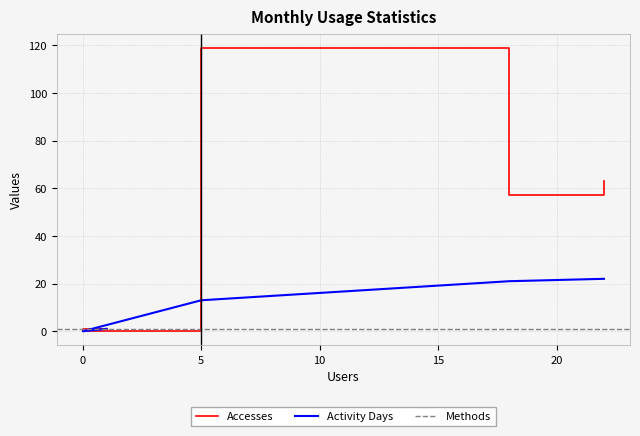

The value of Accesses at 0 is 70. True or false?

False